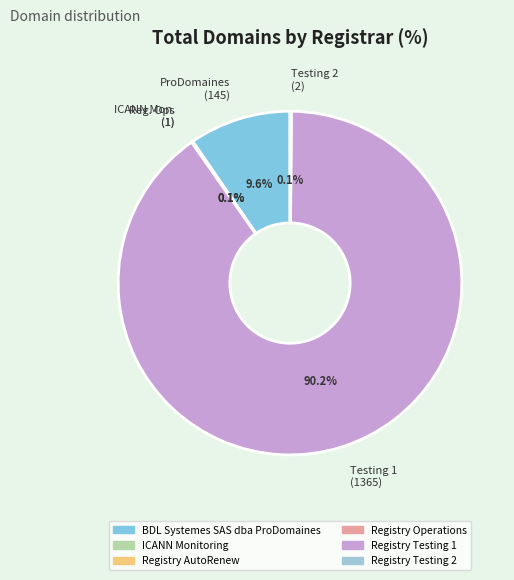

Which slice is the largest?

Testing 1 (1365)